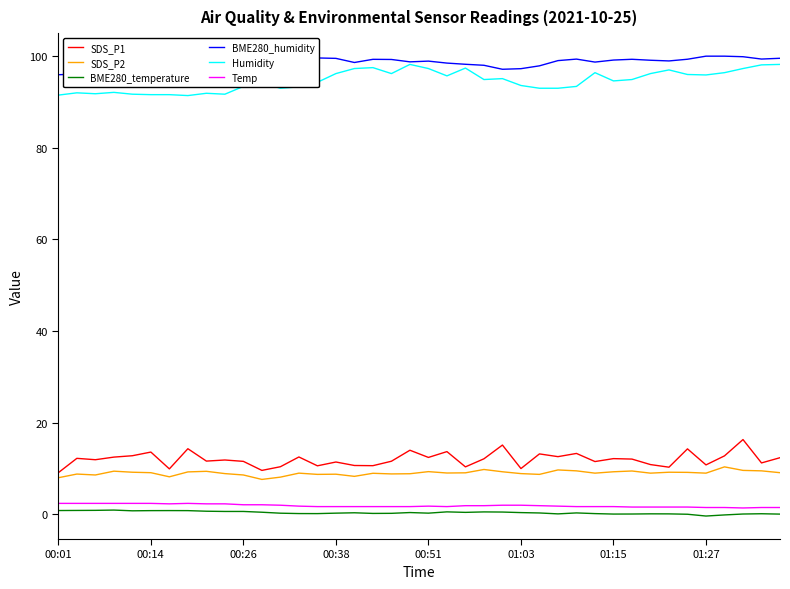

Reading left to right, list all the values displayed in this chart.

SDS_P1: 9.1	12.2	11.9	12.5	12.8	13.6	9.9	14.3	11.6	11.9	11.6	9.6	10.4	12.5	10.6	11.4	10.7	10.6	11.6	14.0	12.4	13.7	10.4	12.1	15.1	10.0	13.2	12.6	13.3	11.5	12.2	12.1	10.9	10.3	14.3	10.8	12.8	16.3	11.2	12.4
SDS_P2: 8.0	8.8	8.6	9.4	9.2	9.1	8.2	9.3	9.4	8.9	8.6	7.6	8.1	9.0	8.7	8.8	8.3	9.0	8.8	8.9	9.3	9.0	9.1	9.8	9.3	8.9	8.7	9.7	9.5	9.0	9.3	9.5	9.0	9.2	9.2	9.0	10.4	9.6	9.5	9.1
BME280_temperature: 0.8	0.9	0.9	0.9	0.8	0.8	0.8	0.8	0.7	0.6	0.6	0.5	0.3	0.2	0.2	0.3	0.3	0.2	0.2	0.4	0.3	0.6	0.4	0.5	0.5	0.4	0.3	0.1	0.3	0.2	0.1	0.1	0.1	0.1	0.0	-0.4	-0.1	0.1	0.1	0.1
BME280_humidity: 96.0	96.1	96.2	95.4	95.8	96.0	96.0	96.1	96.2	97.2	97.3	97.4	98.5	98.9	99.6	99.5	98.6	99.3	99.3	98.8	98.9	98.5	98.2	98.0	97.1	97.3	97.9	99.0	99.4	98.7	99.2	99.3	99.1	99.0	99.3	100.0	100.0	99.9	99.4	99.5
Humidity: 91.5	92.0	91.8	92.1	91.7	91.6	91.6	91.4	91.9	91.7	93.4	94.2	93.0	93.3	94.3	96.2	97.3	97.5	96.2	98.2	97.3	95.7	97.4	94.9	95.1	93.6	93.0	93.0	93.4	96.4	94.6	94.9	96.2	97.0	96.0	95.9	96.4	97.3	98.1	98.2
Temp: 2.4	2.4	2.4	2.4	2.4	2.4	2.3	2.4	2.3	2.3	2.1	2.1	2.0	1.8	1.7	1.7	1.7	1.7	1.7	1.7	1.8	1.7	1.9	1.9	2.0	2.0	1.9	1.8	1.7	1.7	1.7	1.6	1.6	1.6	1.6	1.5	1.5	1.4	1.5	1.5